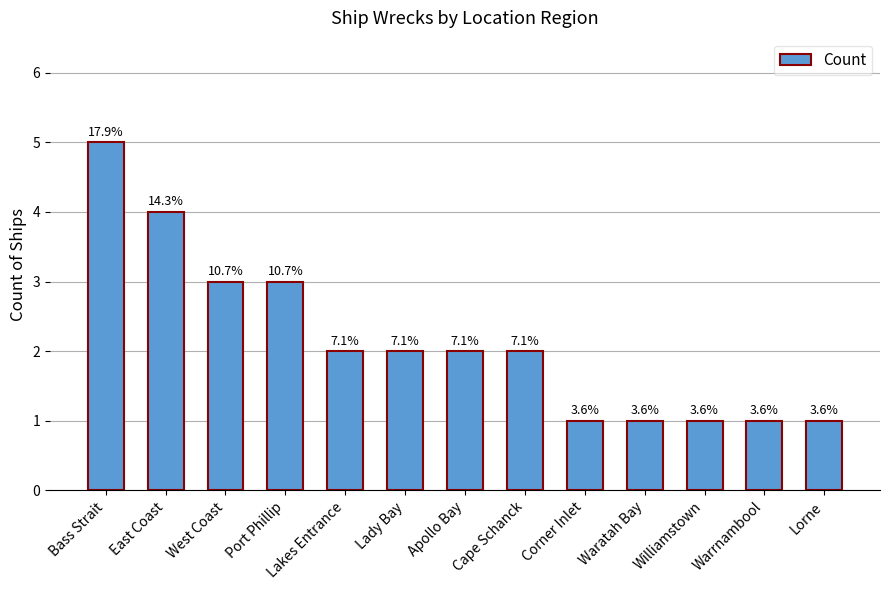

True or false: the data shows 1 at Williamstown.

True